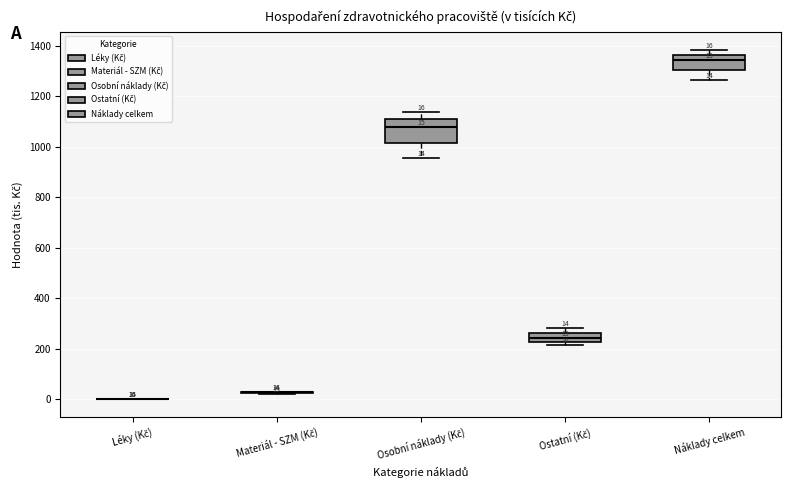

Comparing the boxes themselves (not the whiskers), which one is the tallest?

Osobní náklady (Kč)